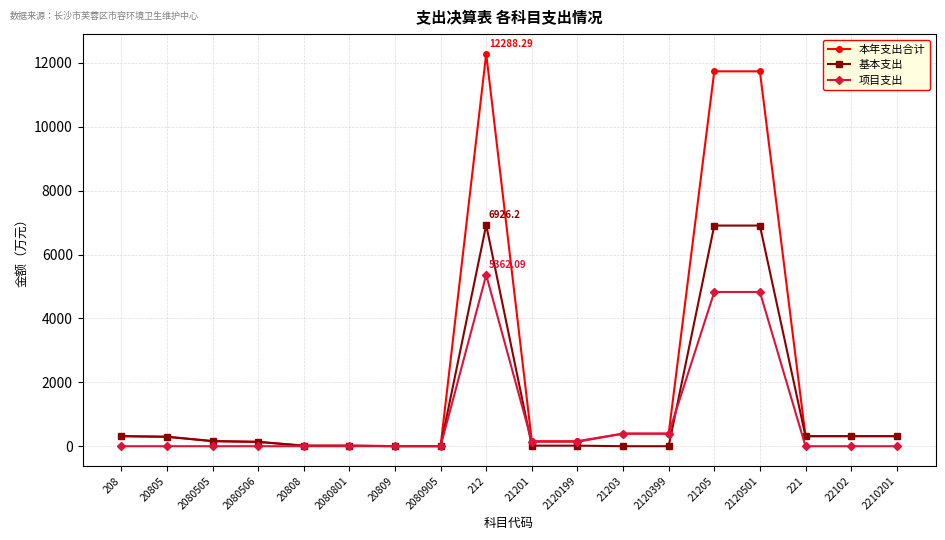

What is the value of the 本年支出合计 point at the 14th from the left?

11737.6